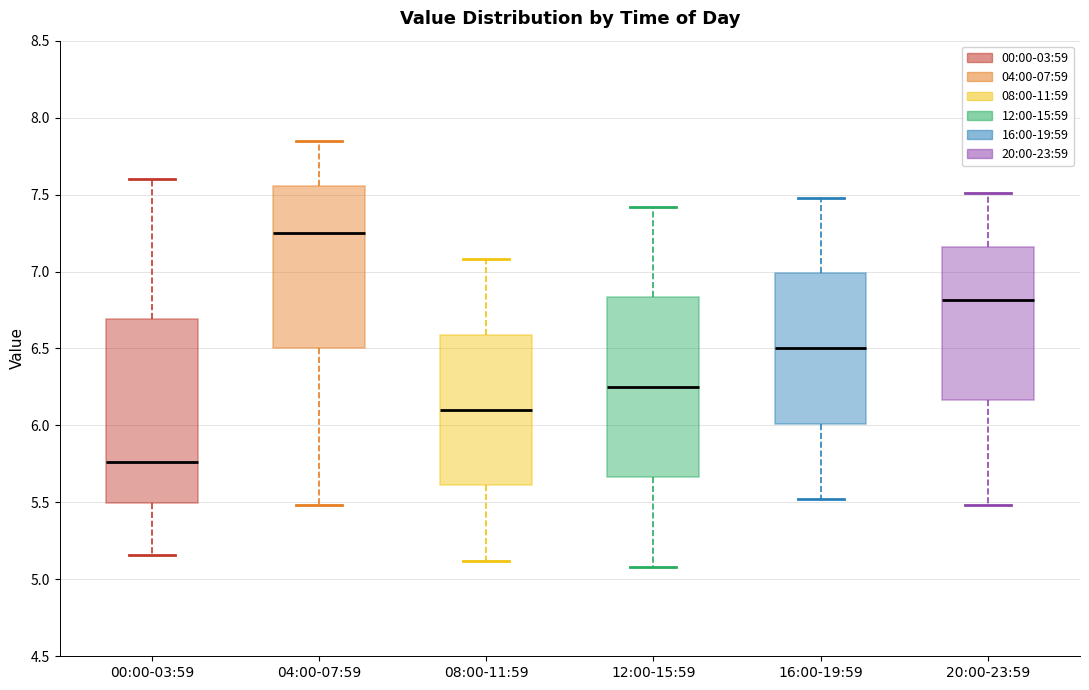

Which box's median line is the lowest?

00:00-03:59